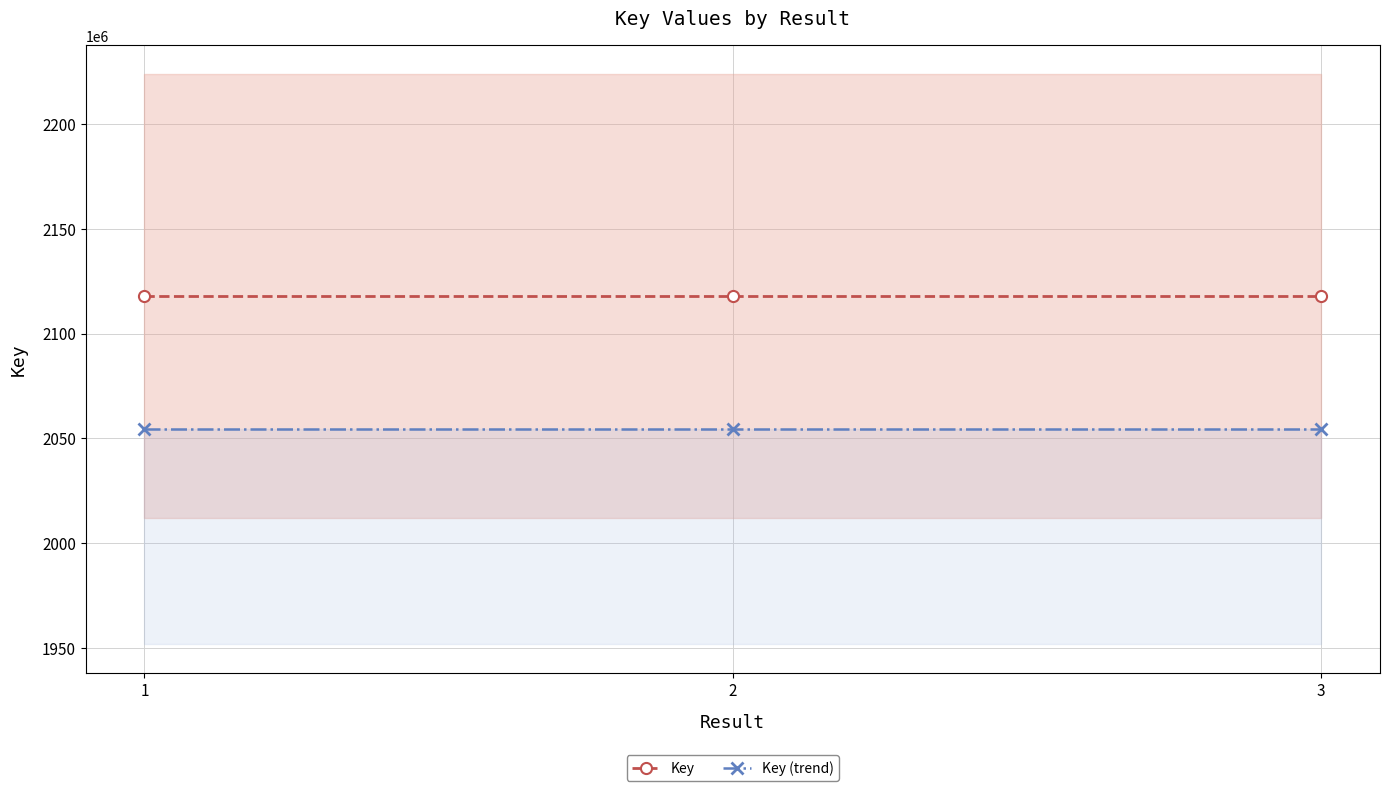

Which category has the lowest value across all series?

3